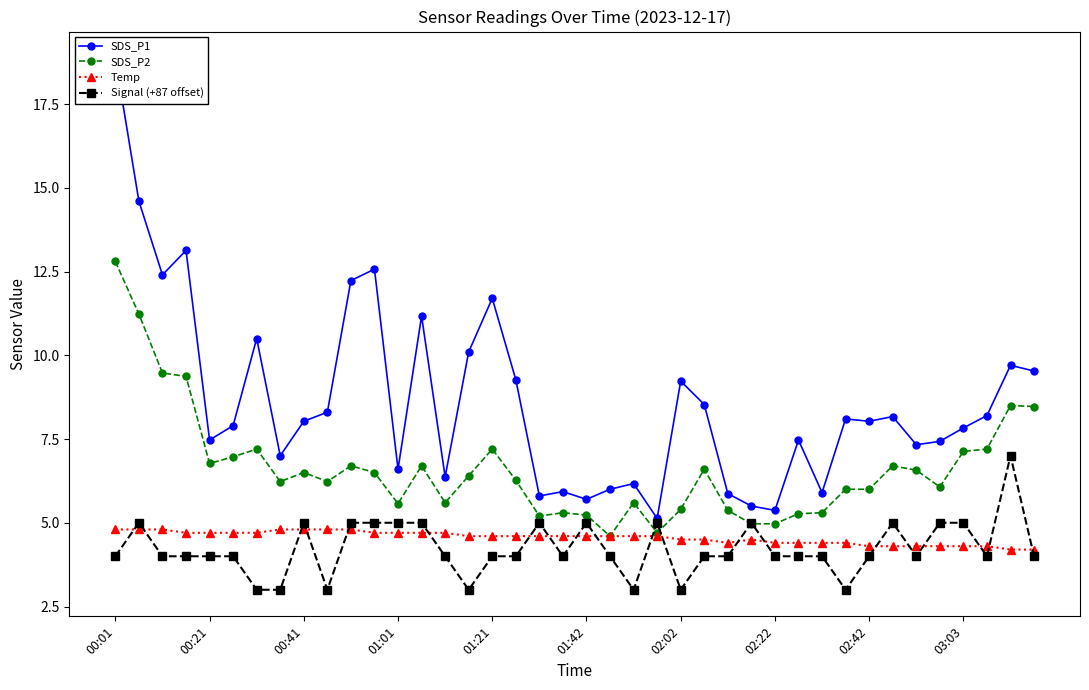

What is the minimum value for SDS_P2?

4.6